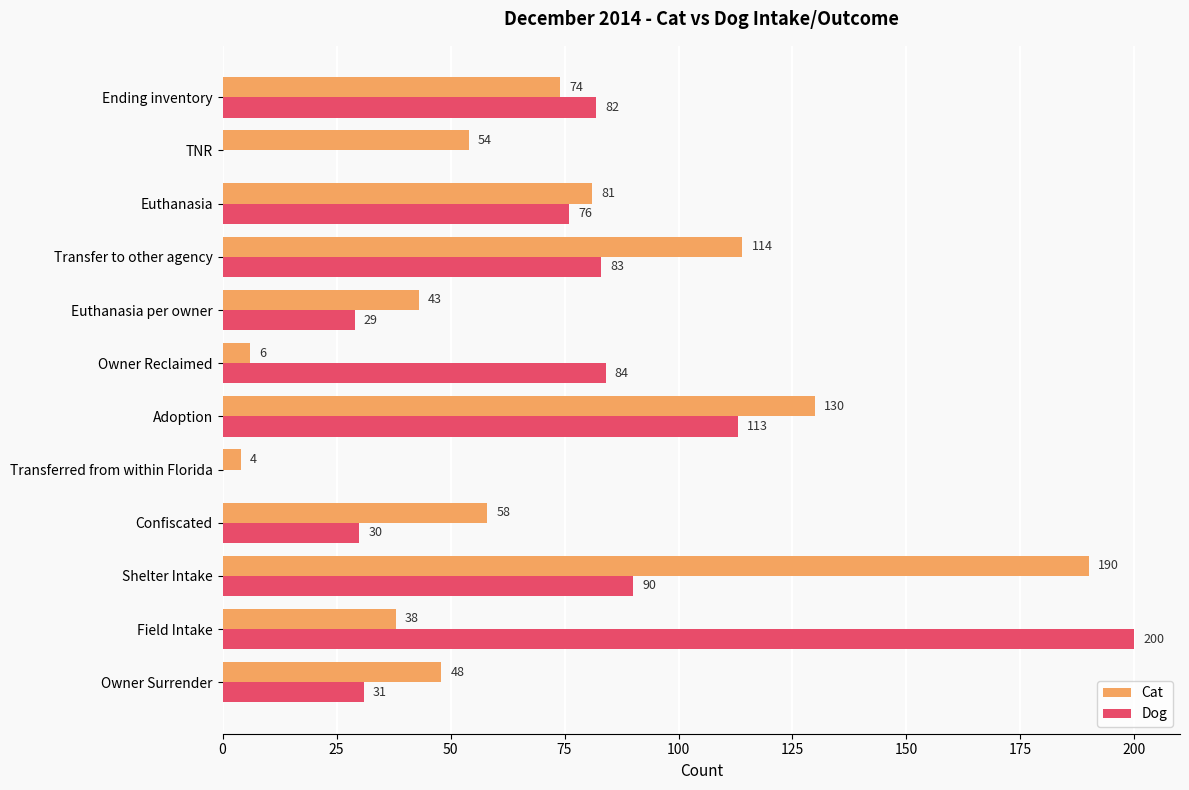

Which series has the largest total across all categories?

Cat